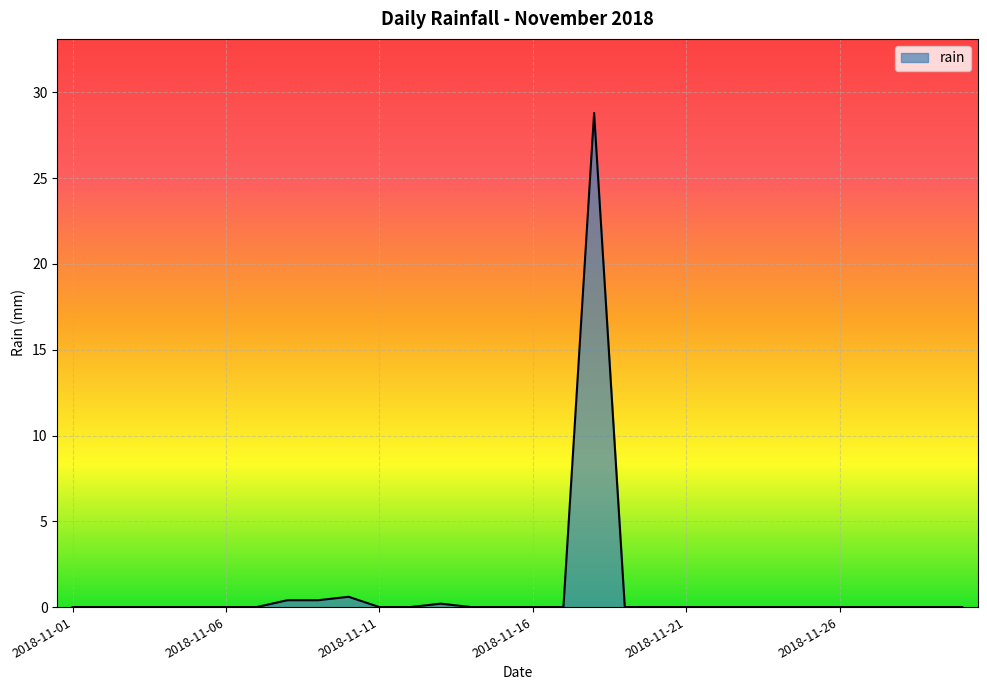

What is the difference between the maximum and minimum values?

28.8